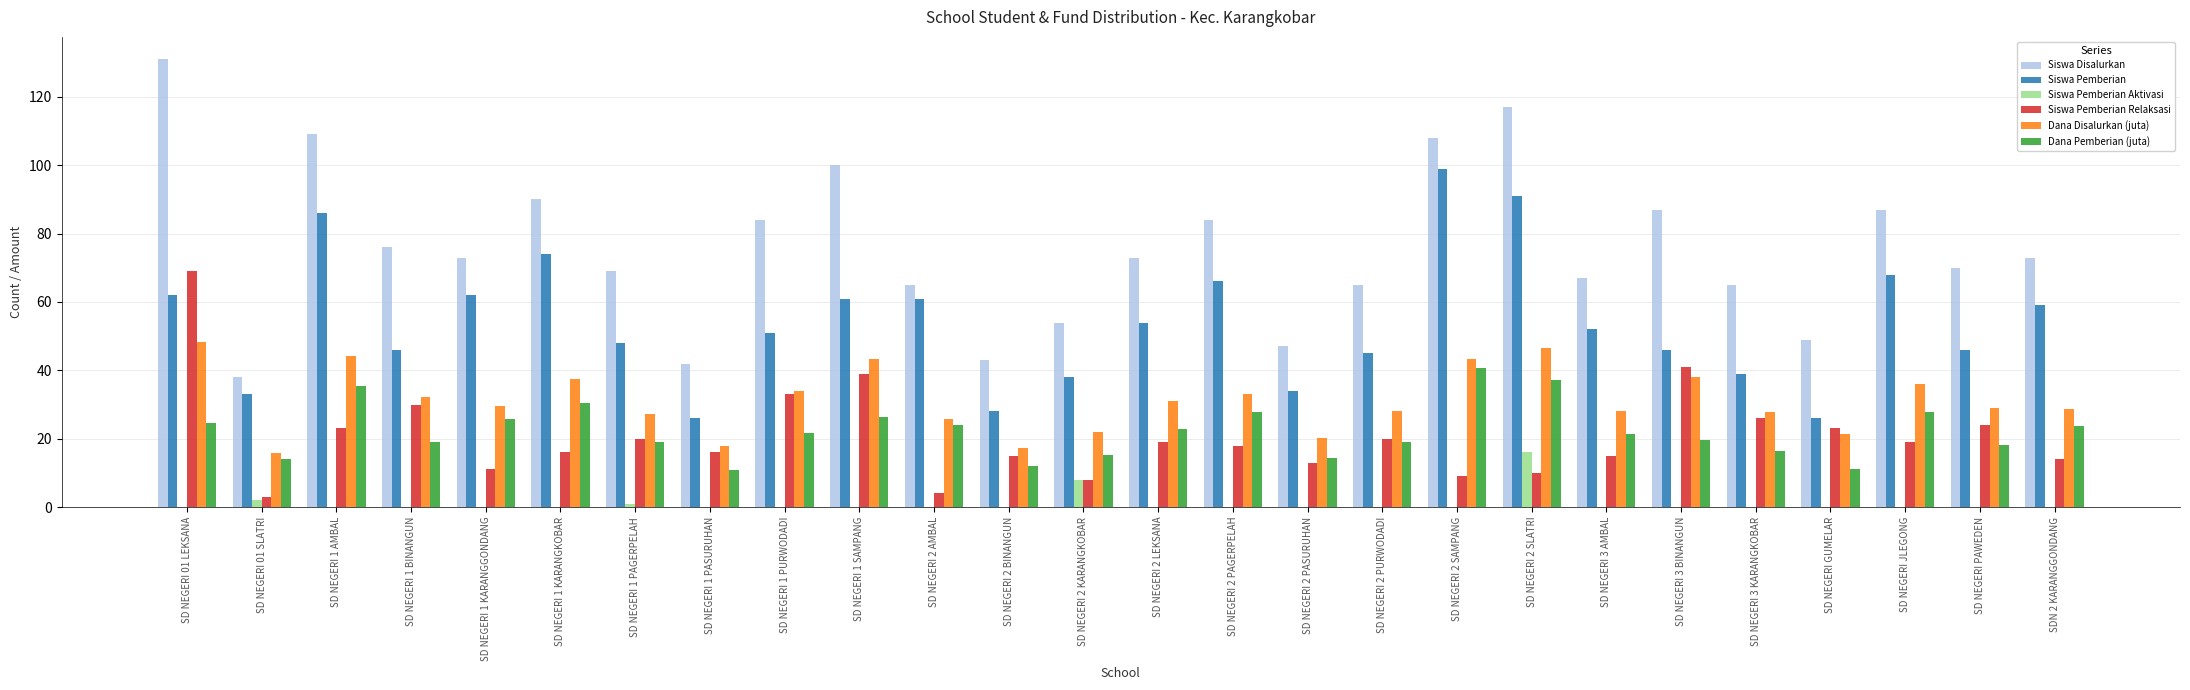

At which category is the sum across all series the highest?

SD NEGERI 01 LEKSANA